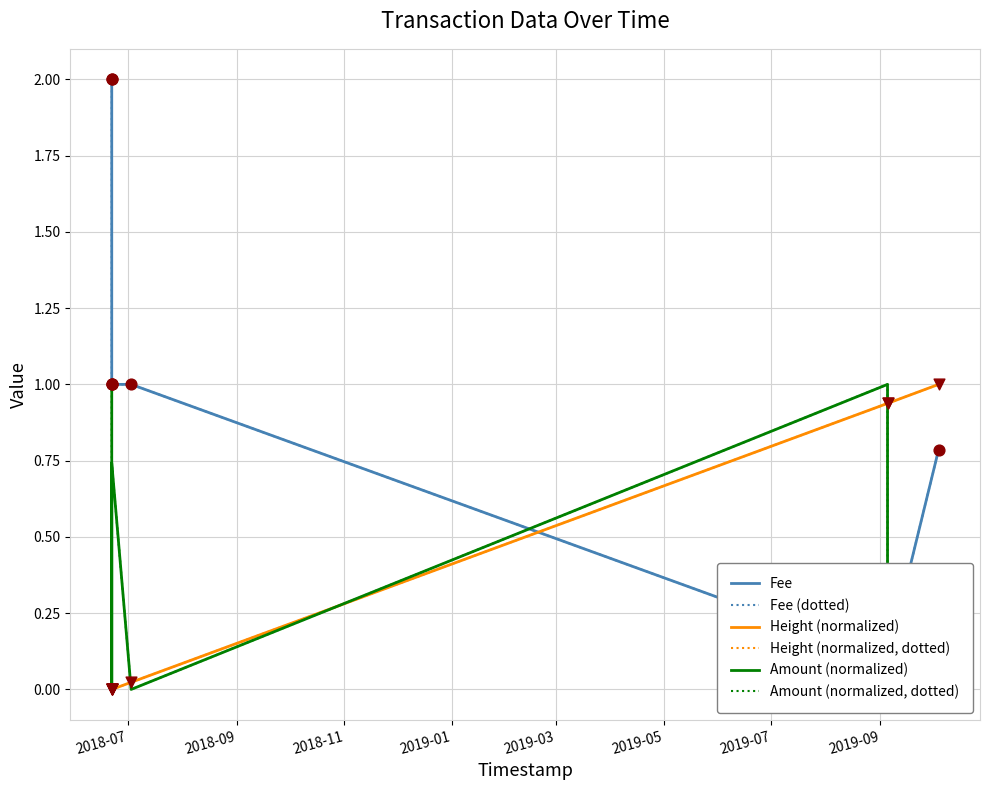

Which series has the widest spread of Y values?

Fee